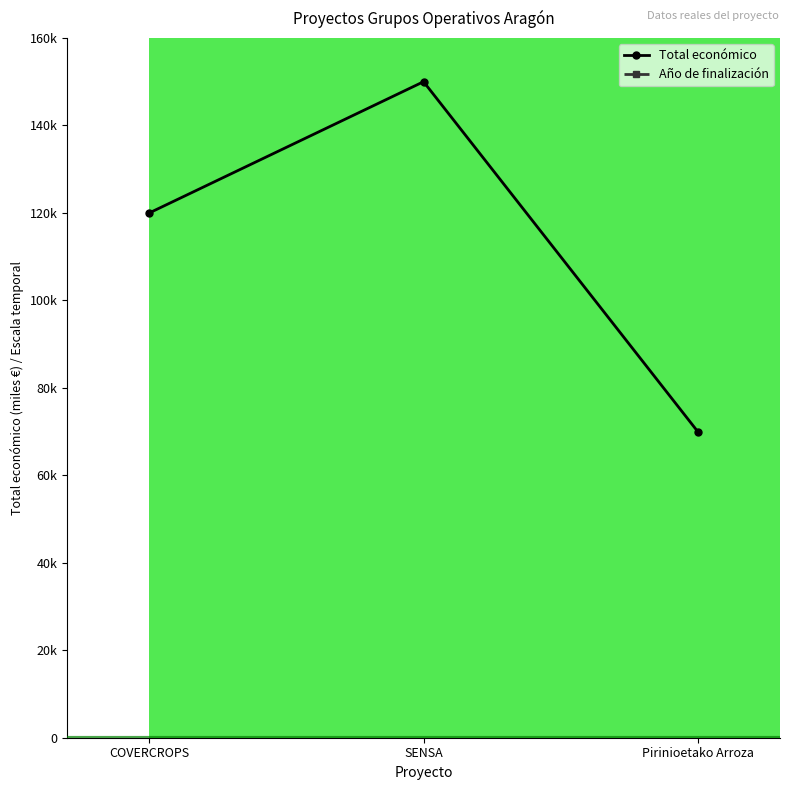

What is the maximum value for Año de finalización?

48000